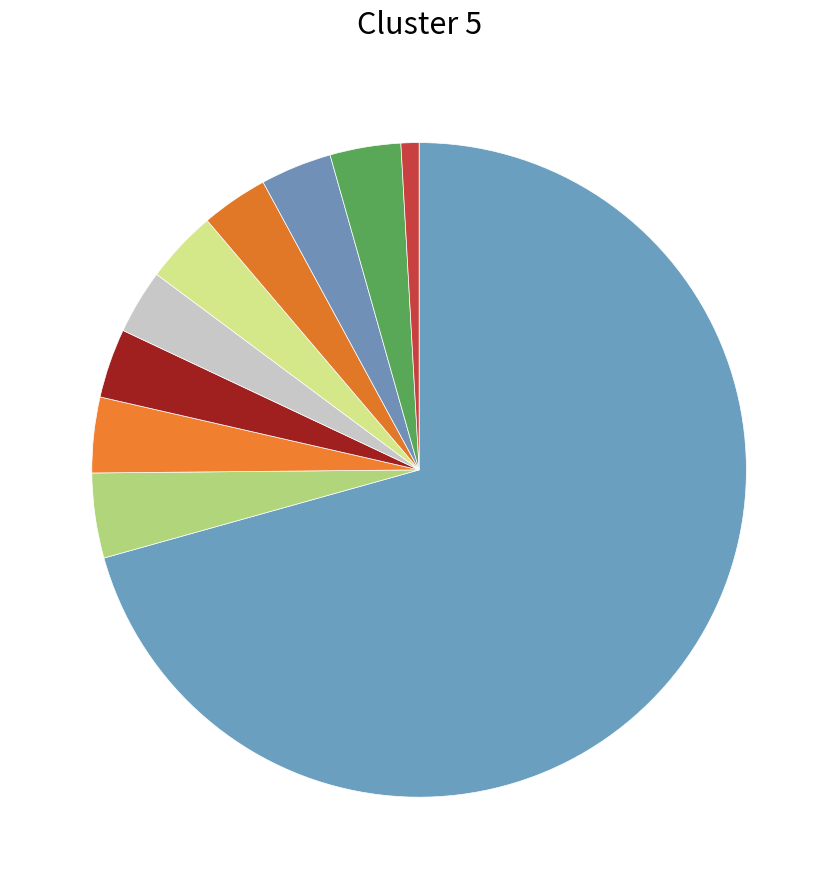

Which category accounts for the majority?

pct05